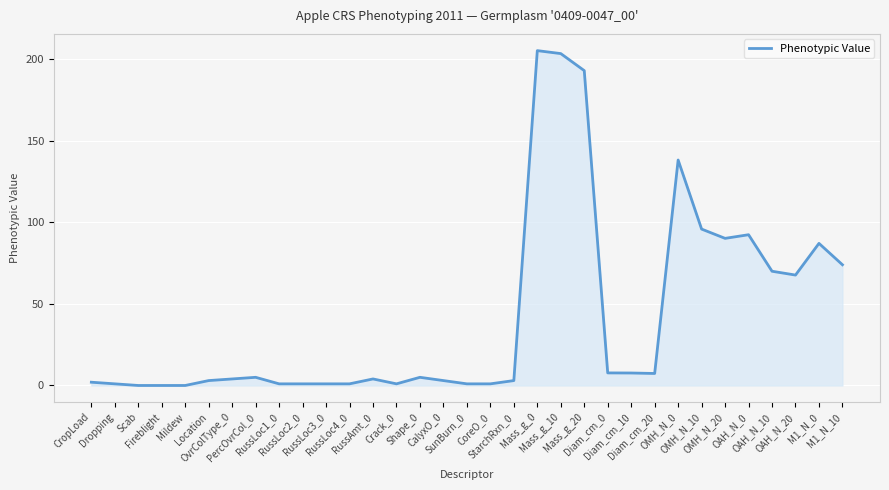

What is the maximum value shown in the chart?

205.0